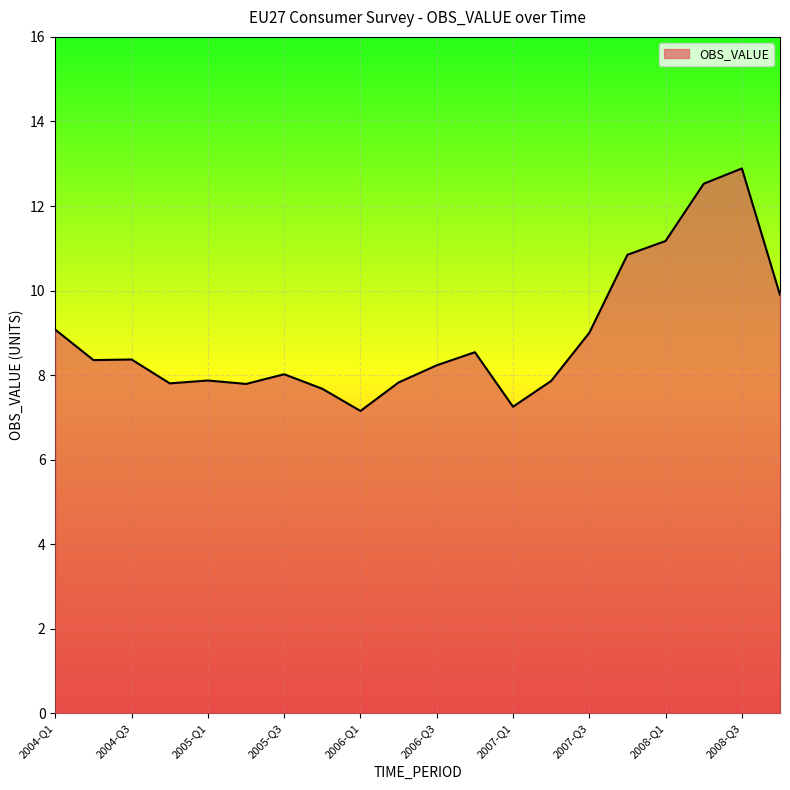

What is the minimum value shown in the chart?

7.2